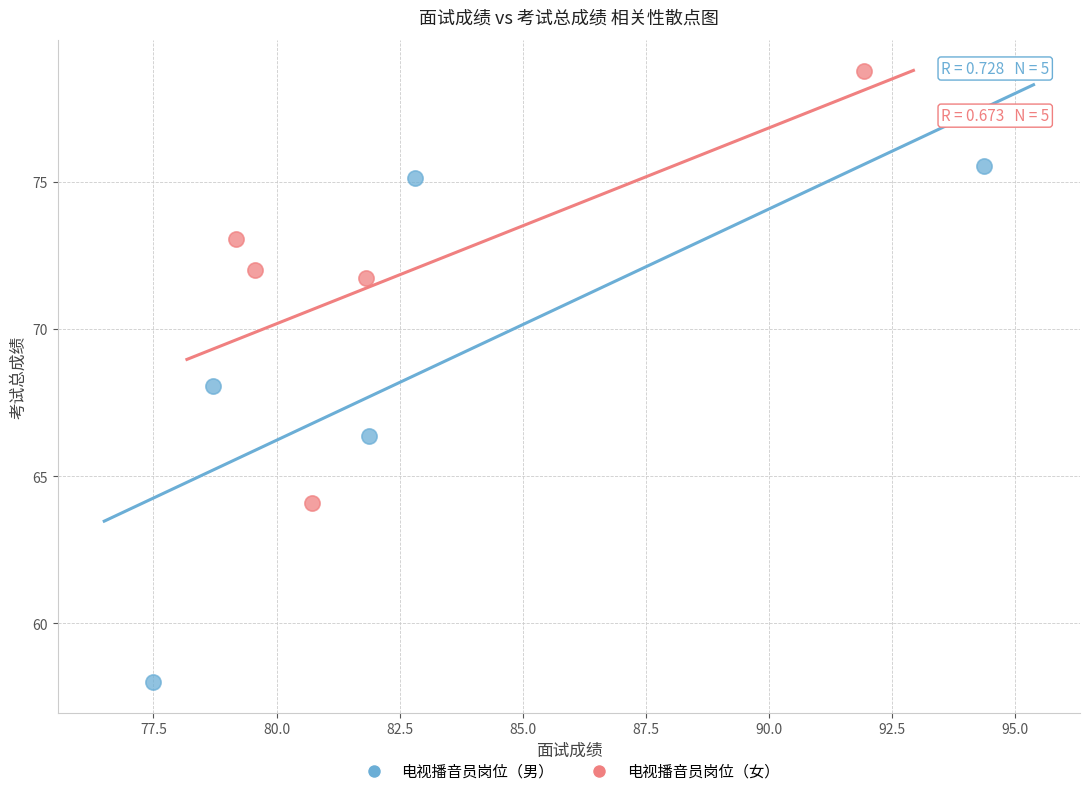

Which series contains the lowest Y value?

电视播音员岗位（男）